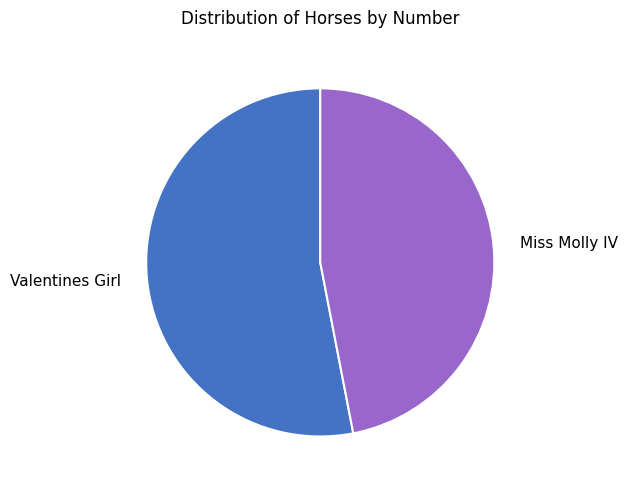

Is it true that Valentines Girl is 45% of the pie?

False